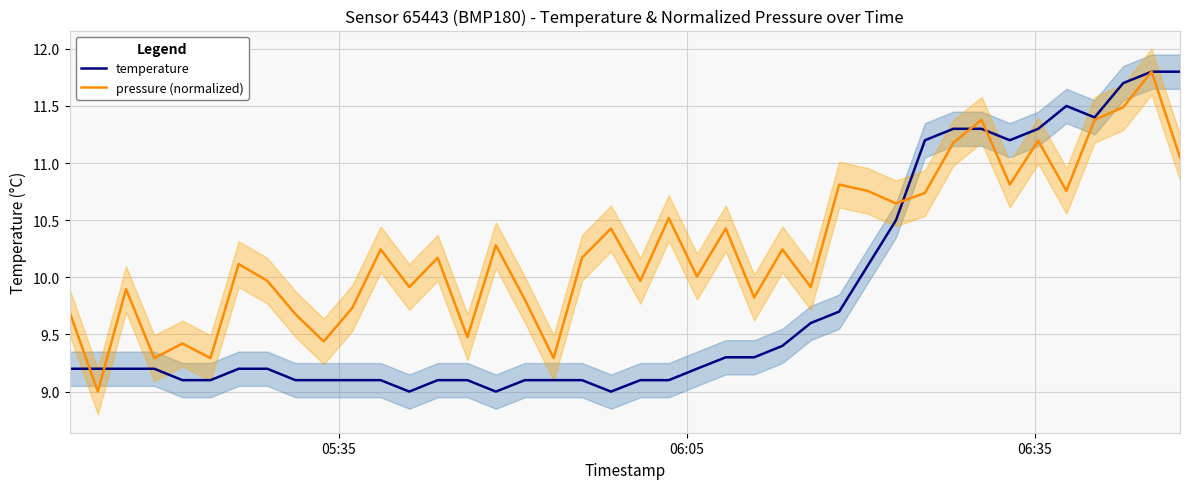

Reading left to right, transcribe all the data shown in this chart.

temperature: 9.2	9.2	9.2	9.2	9.1	9.1	9.2	9.2	9.1	9.1	9.1	9.1	9.0	9.1	9.1	9.0	9.1	9.1	9.1	9.0	9.1	9.1	9.2	9.3	9.3	9.4	9.6	9.7	10.1	10.5	11.2	11.3	11.3	11.2	11.3	11.5	11.4	11.7	11.8	11.8
pressure (normalized): 9.7	9.0	9.9	9.3	9.4	9.3	10.1	10.0	9.7	9.4	9.7	10.2	9.9	10.2	9.5	10.3	9.8	9.3	10.2	10.4	10.0	10.5	10.0	10.4	9.8	10.2	9.9	10.8	10.8	10.6	10.7	11.2	11.4	10.8	11.2	10.8	11.4	11.5	11.8	11.0